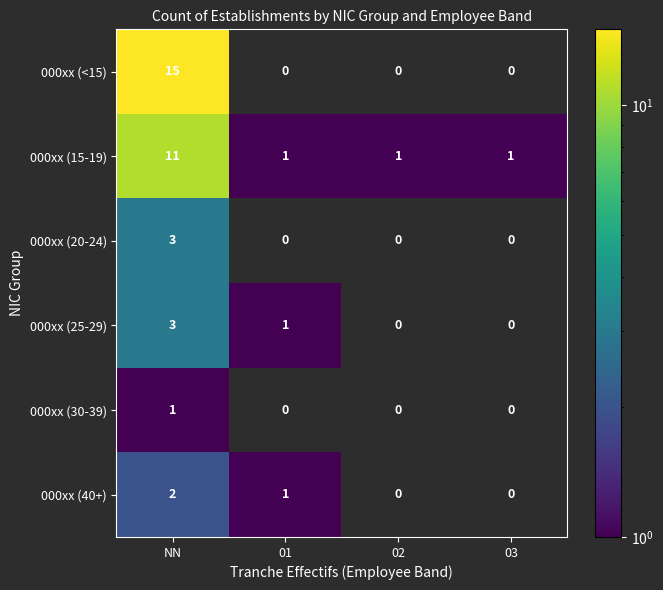

Is the value of 000xx (25-29) at 01 greater than the value of 000xx (40+) at NN?

No